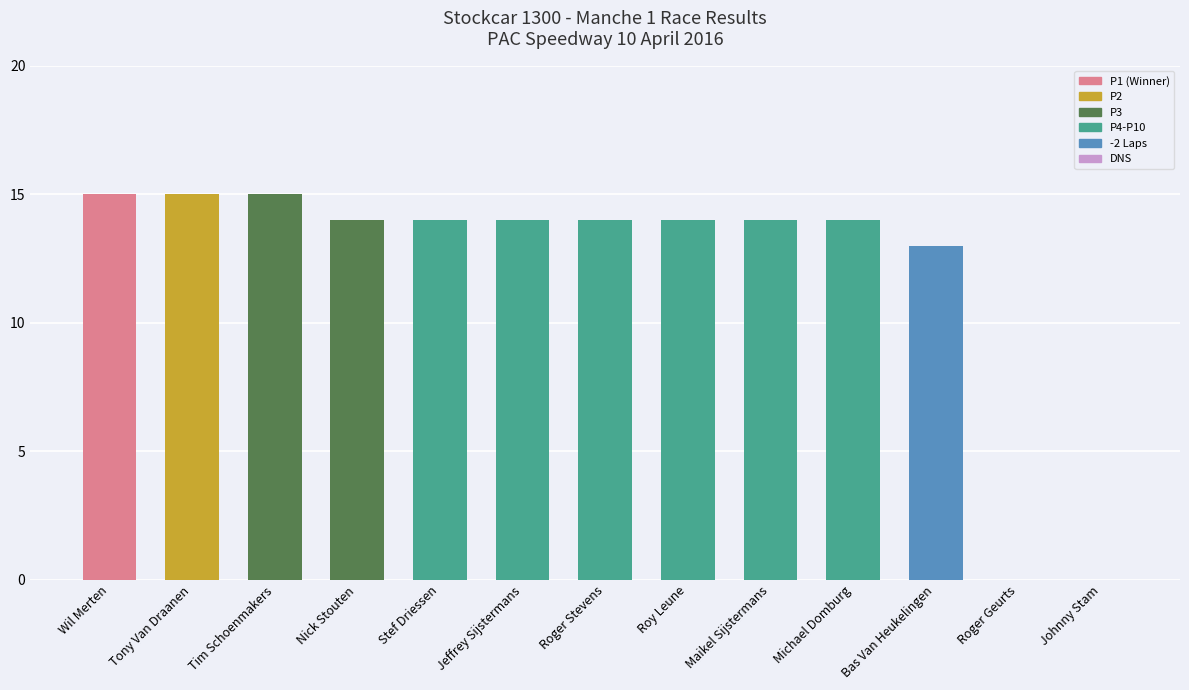

What is the greatest value displayed?

15